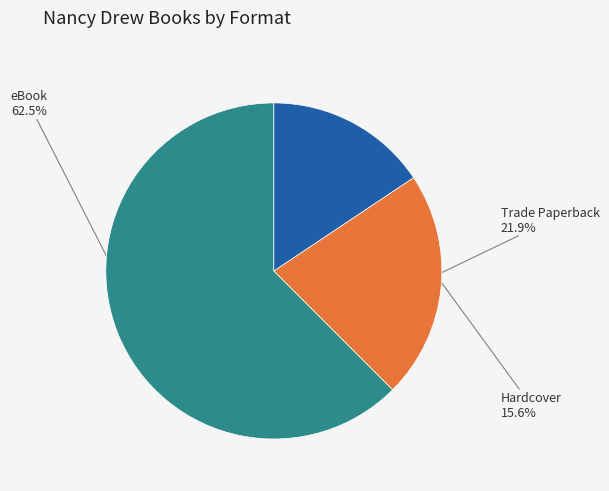

Does any single category account for the majority?

Yes